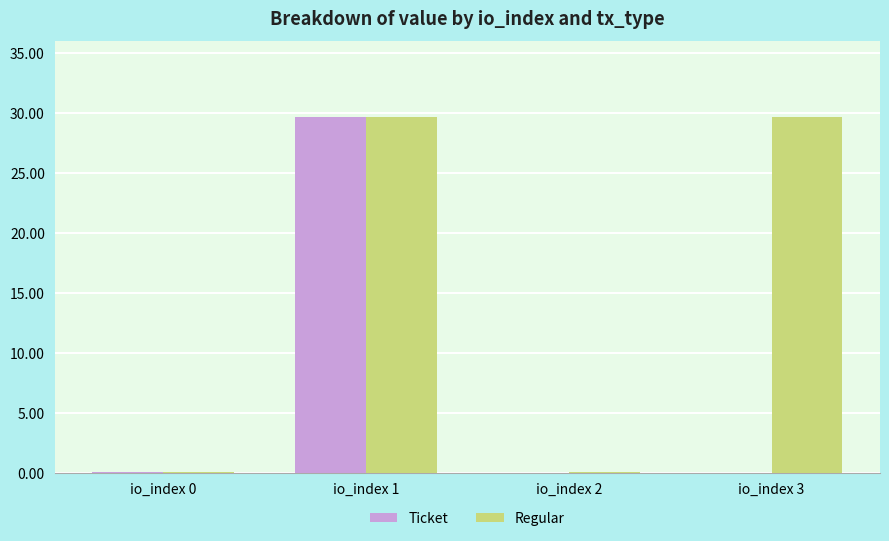

What is the difference between the second highest and second lowest values?

29.6